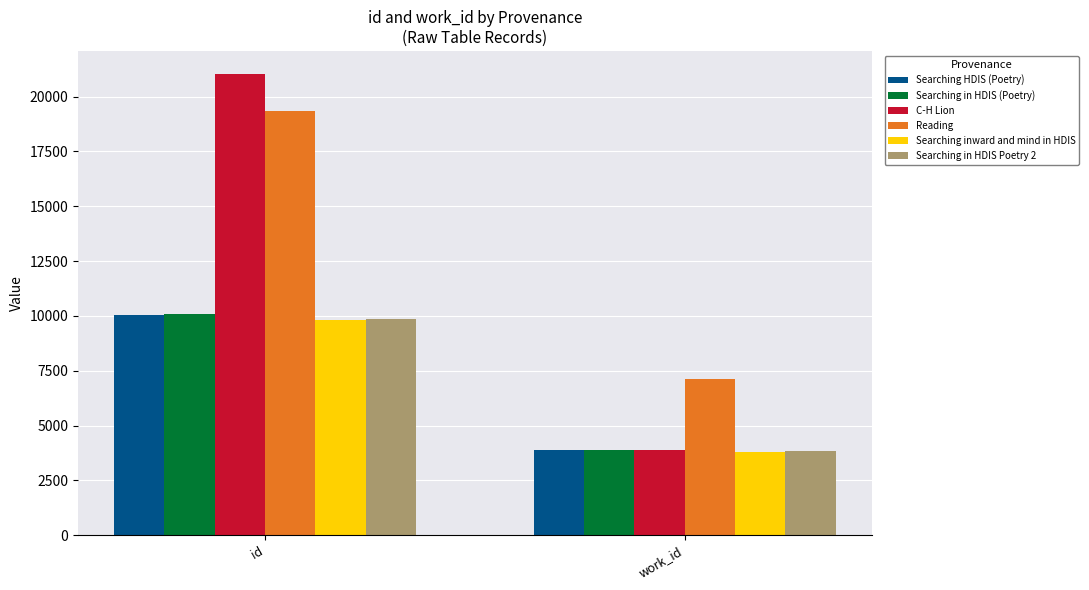

What position from the right is work_id?

1